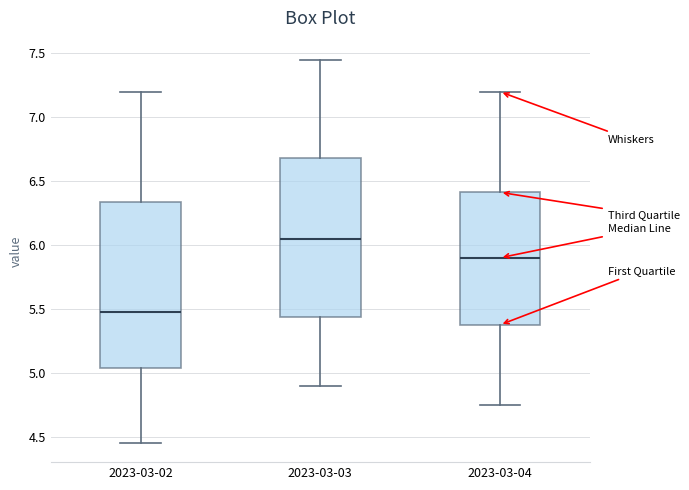

Comparing the boxes themselves (not the whiskers), which one is the tallest?

2023-03-02